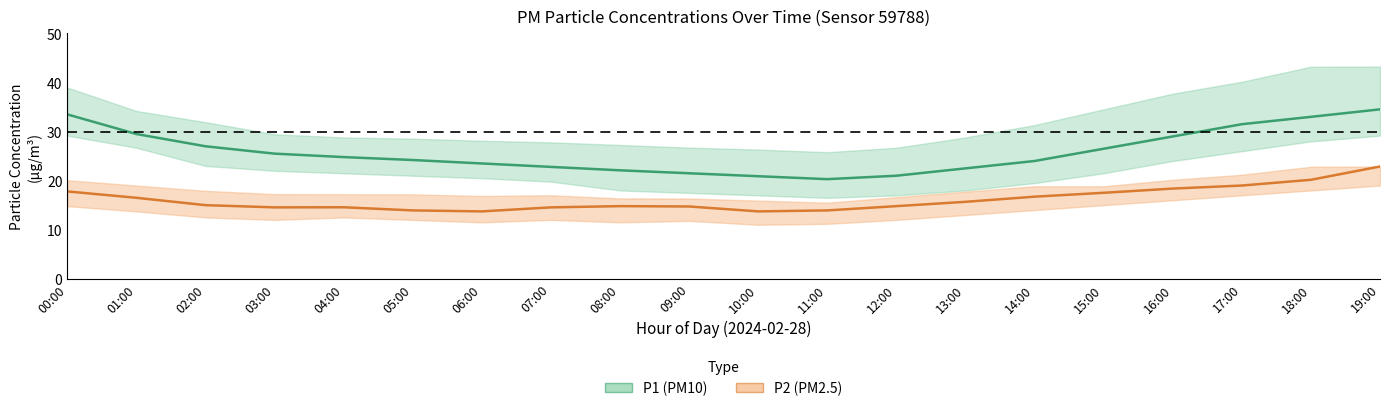

What value does the P1 (PM10) series have at 09:00?

21.5